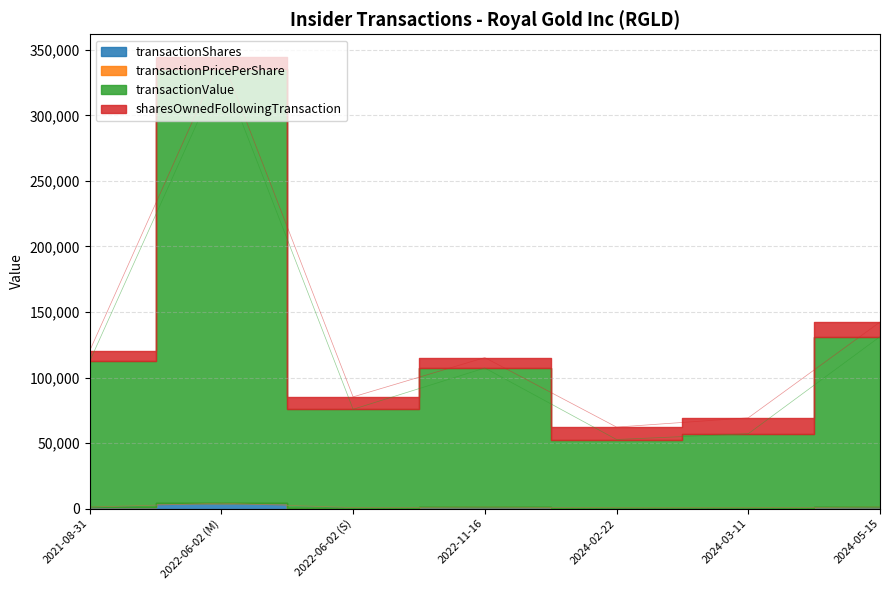

What is the spread (max minus min) of values at 2022-06-02 (S)?

75127.6